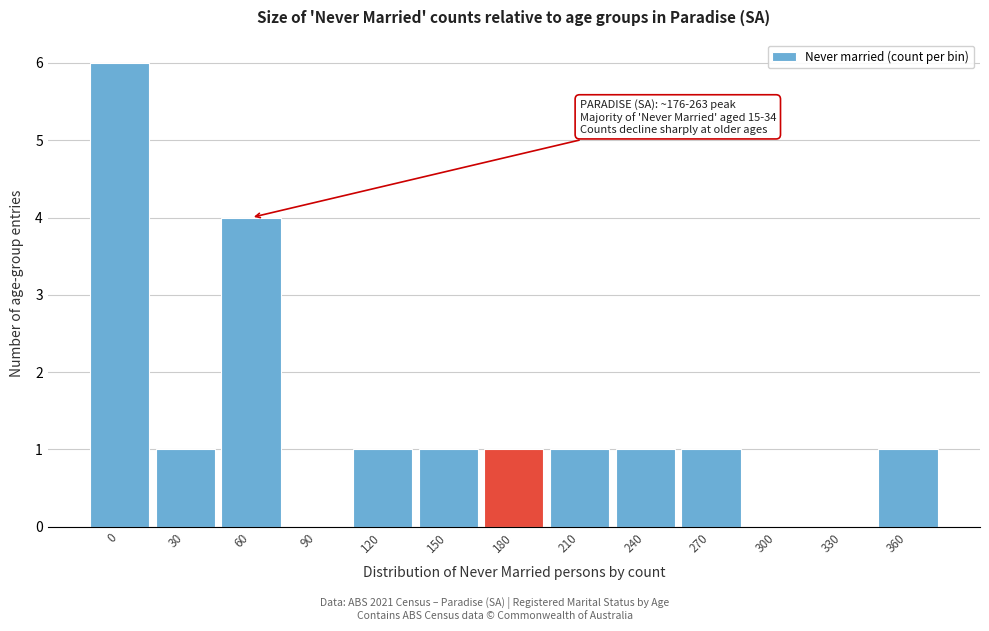

Reading left to right, list all the values displayed in this chart.

0=6	30=1	60=4	90=0	120=1	150=1	180=1	210=1	240=1	270=1	300=0	330=0	360=1